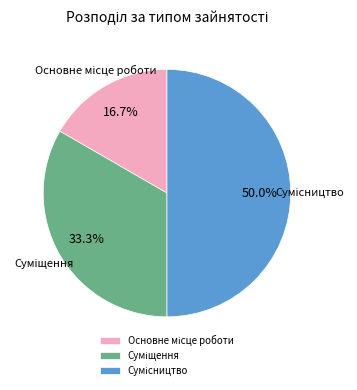

What is the change in value from Суміщення to Сумісництво?

+1